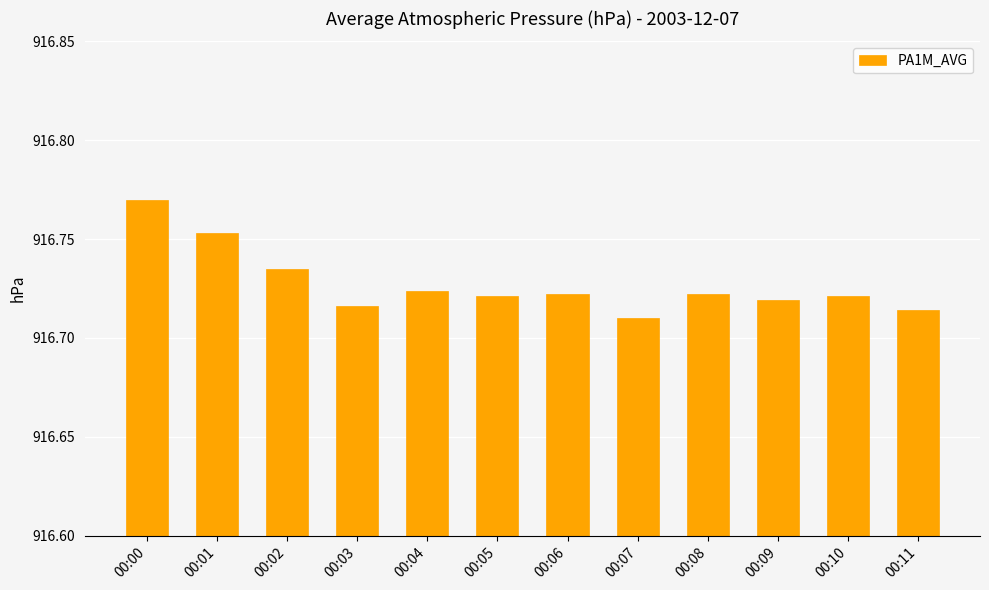

At which category does the chart reach its peak across all series?

00:00